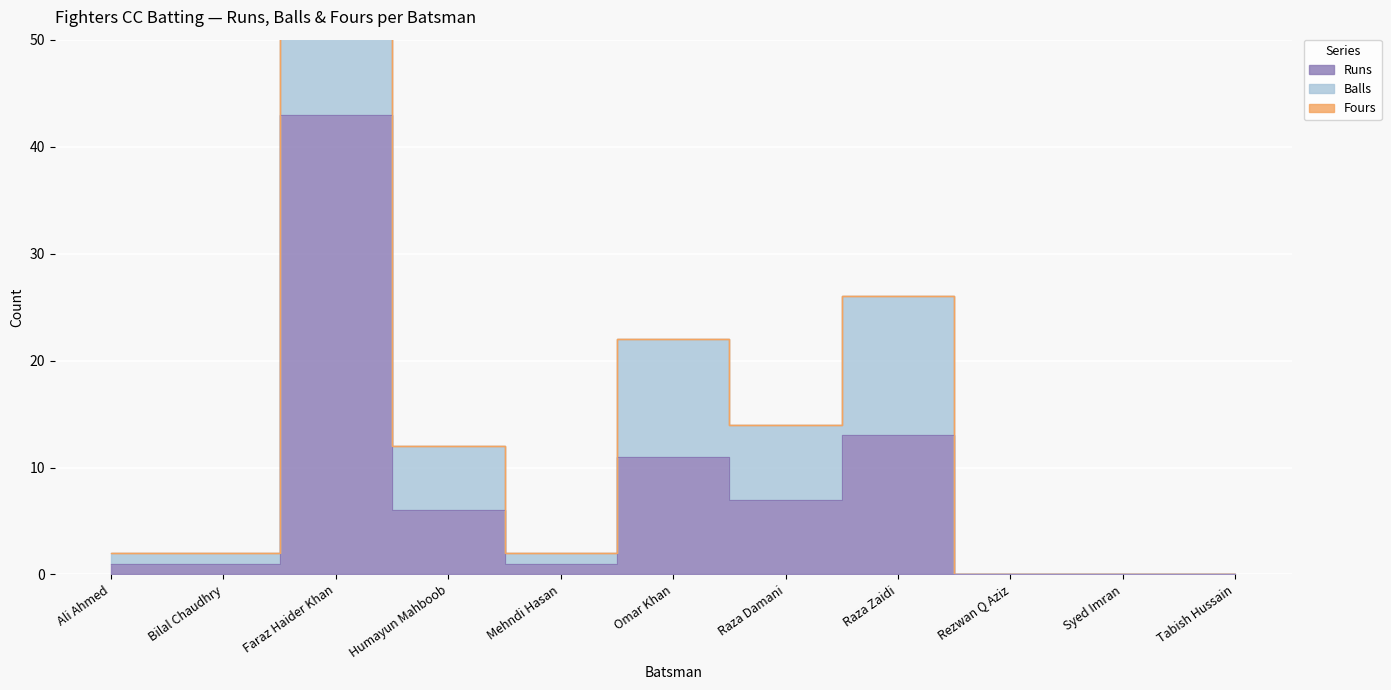

Is the value of Runs at Bilal Chaudhry greater than the value of Balls at Omar Khan?

No